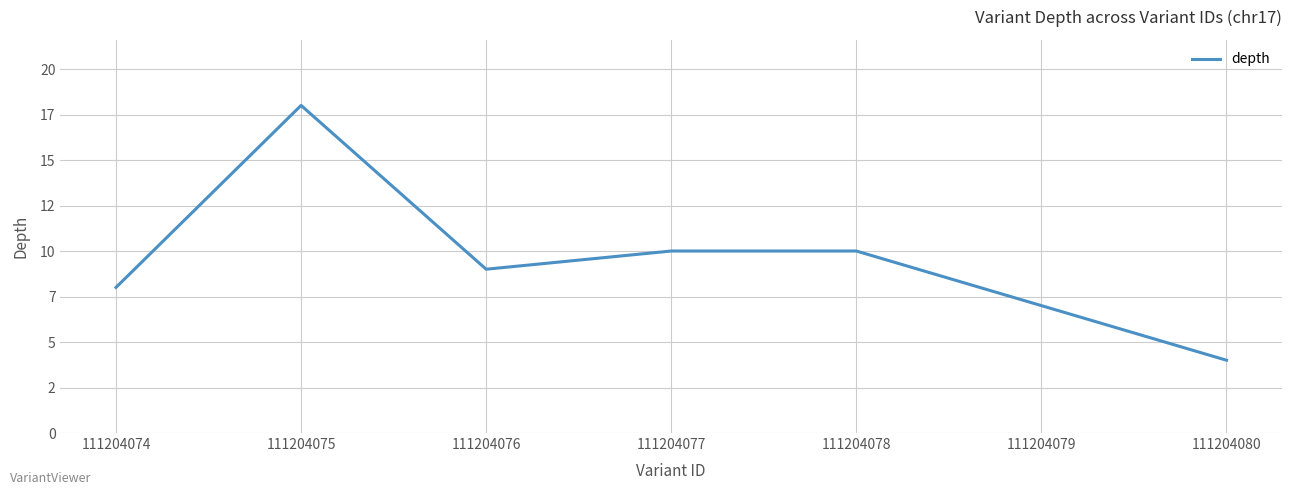

Reading left to right, extract all data points from this chart.

111204074=8	111204075=18	111204076=9	111204077=10	111204078=10	111204079=7	111204080=4